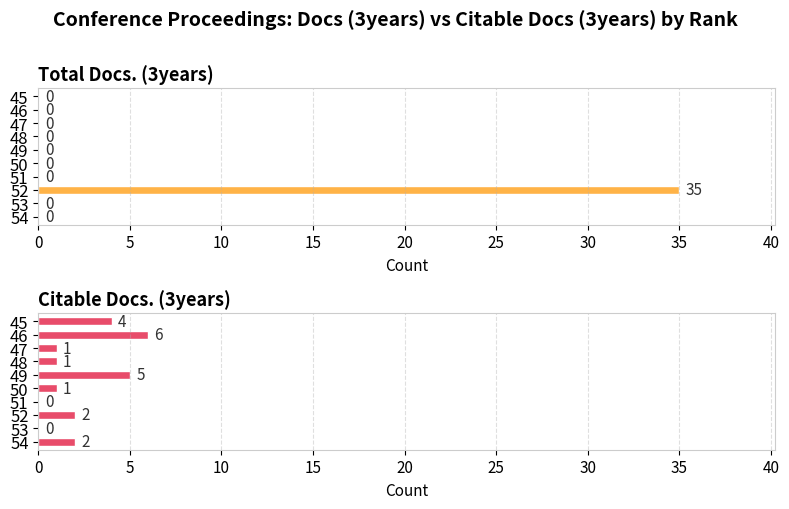

What are all the series names shown in the legend?

Total Docs. (3years), Citable Docs. (3years)